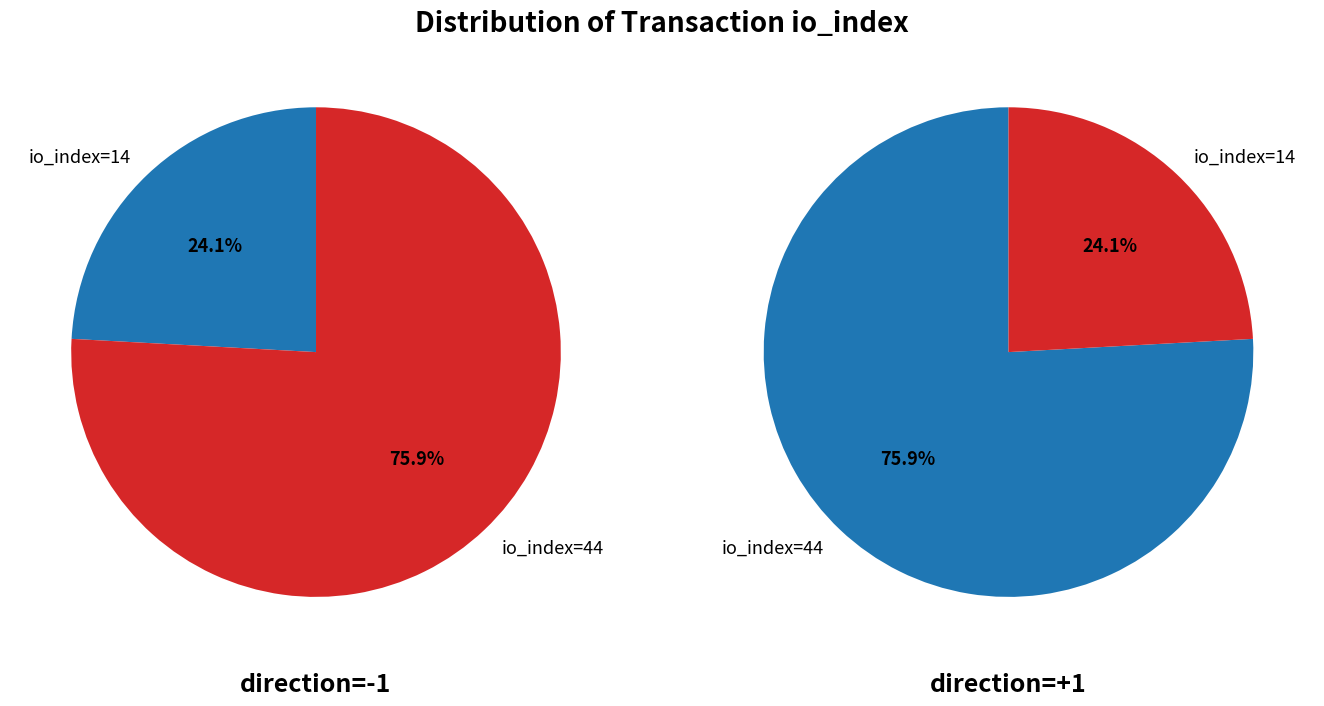

How many slices are in this pie chart?

2